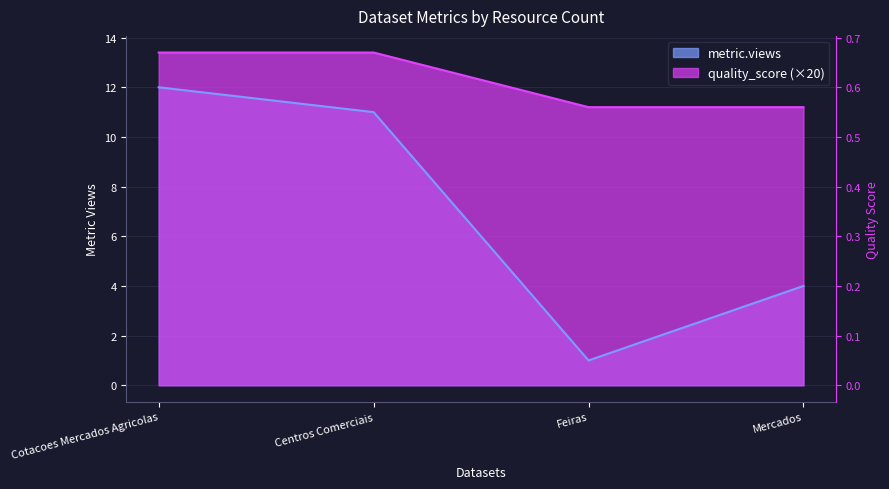

What is the maximum value shown in the chart?

13.4